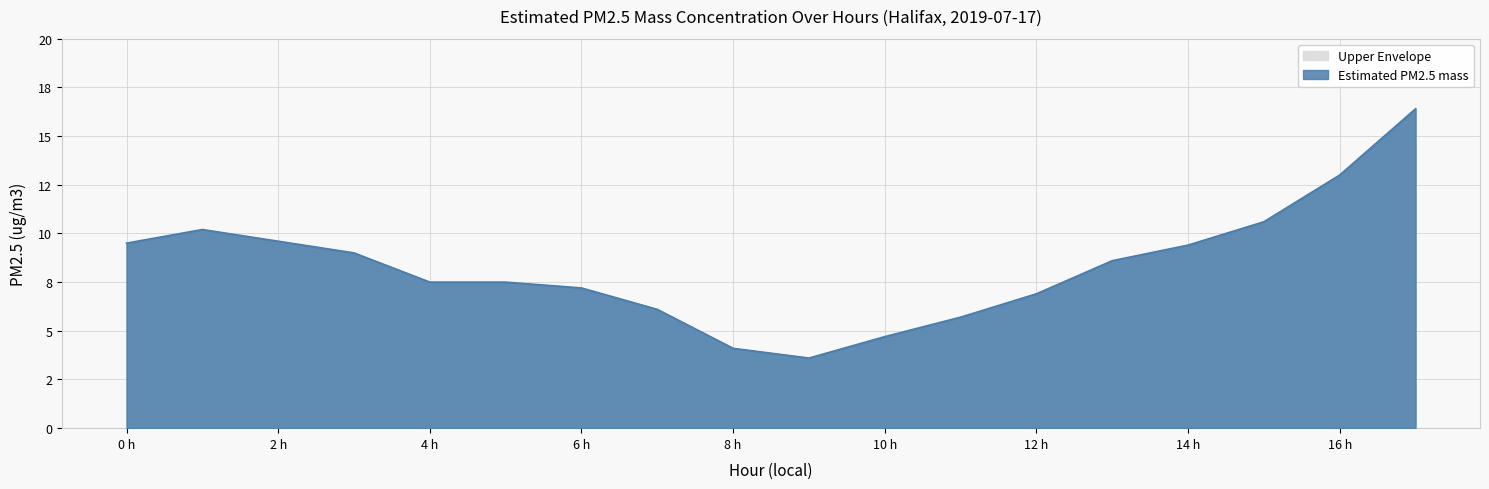

What is the value of the 5th point from the left?

7.5